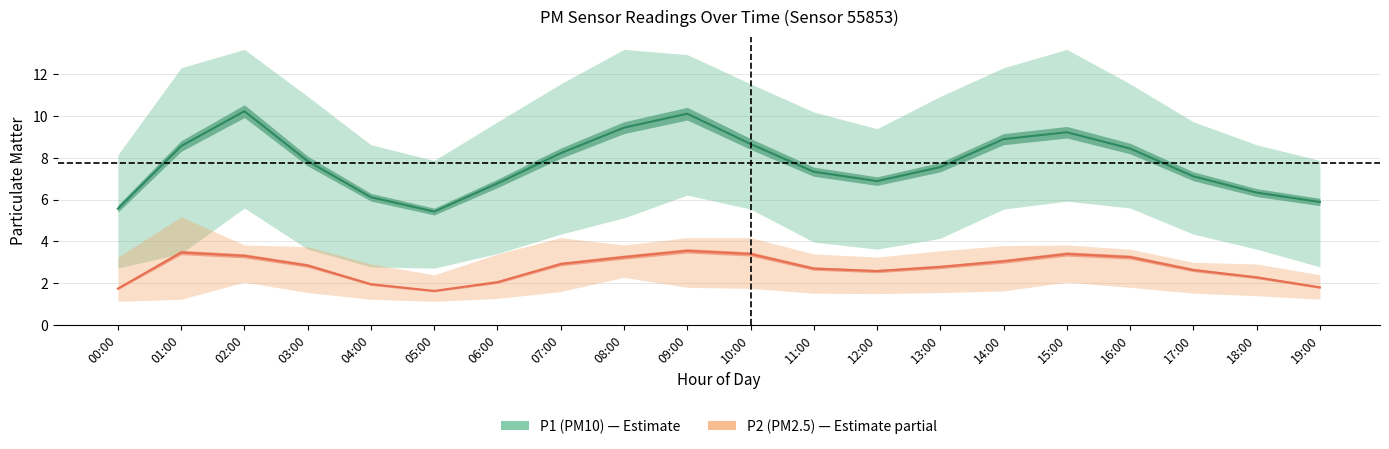

What is the difference between the maximum and minimum values in the P1 (PM10) series?

4.8